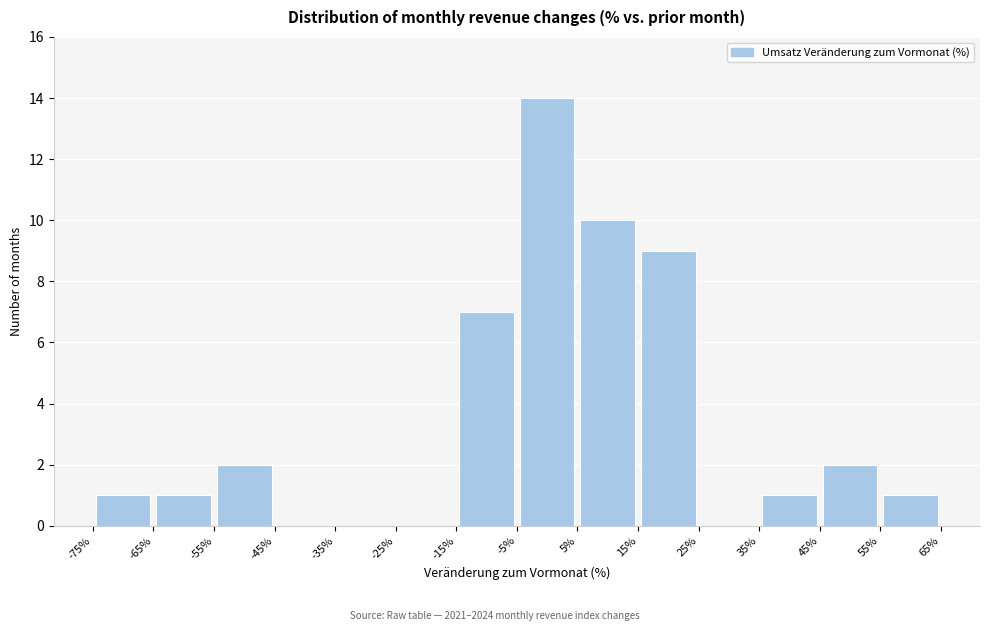

Reading left to right, transcribe this chart: for each bar, give the range it covers on the x-axis and its height. The values are not printed on the chart, so give them approximately, as read against the axis.

-75% to -65%: 1
-65% to -55%: 1
-55% to -45%: 2
-45% to -35%: 0
-35% to -25%: 0
-25% to -15%: 0
-15% to -5%: 7
-5% to 5%: 14
5% to 15%: 10
15% to 25%: 9
25% to 35%: 0
35% to 45%: 1
45% to 55%: 2
55% to 65%: 1